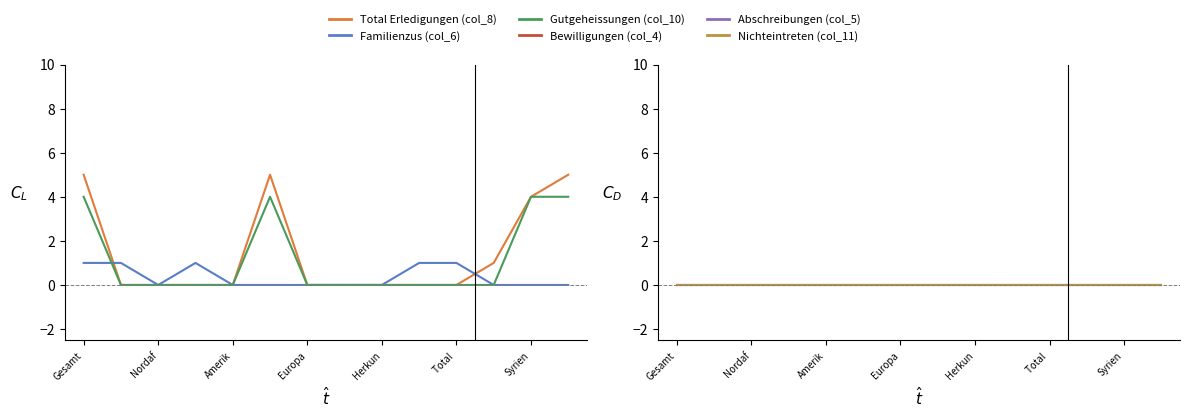

What are all the series names shown in the legend?

Total Erledigungen (col_8), Familienzus (col_6), Gutgeheissungen (col_10), Bewilligungen (col_4), Abschreibungen (col_5), Nichteintreten (col_11)